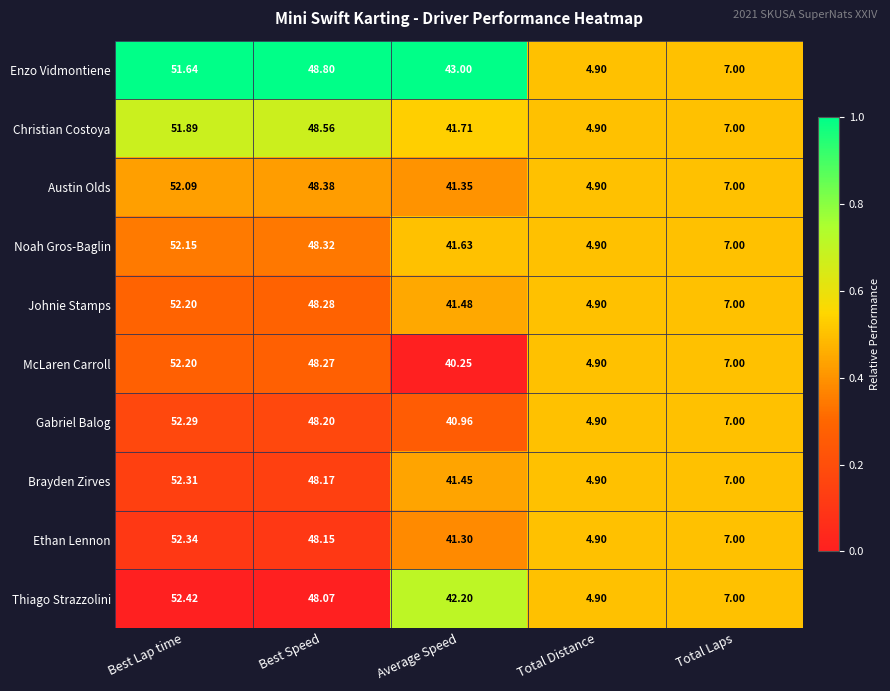

Between Average Speed and Total Laps, which series saw the biggest shift?

Enzo Vidmontiene